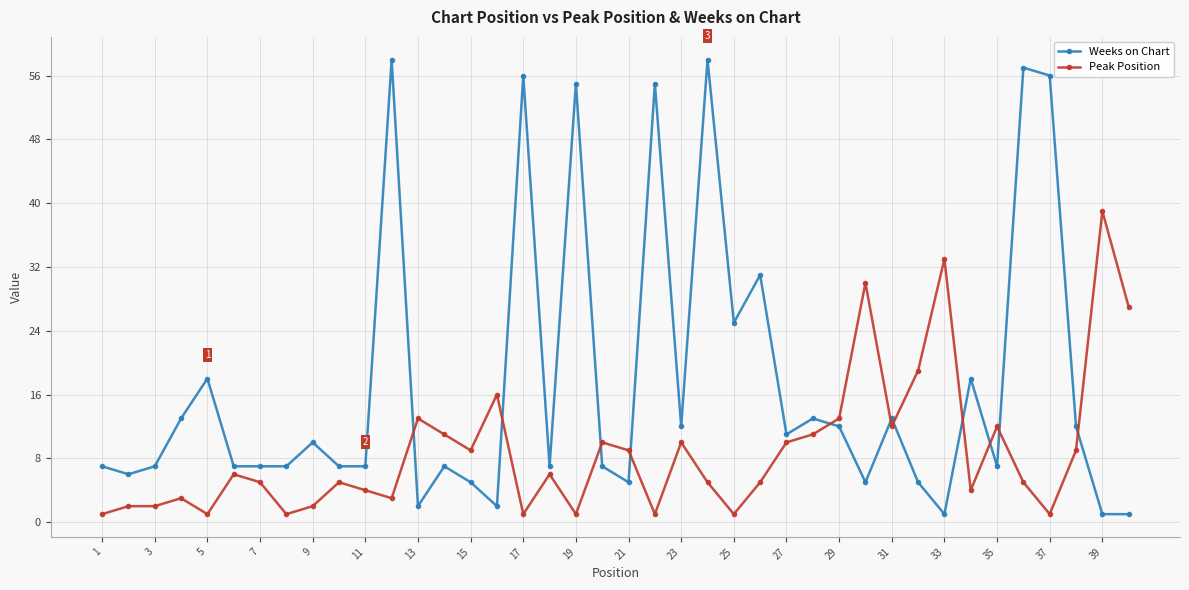

Which series has the largest total across all categories?

Weeks on Chart